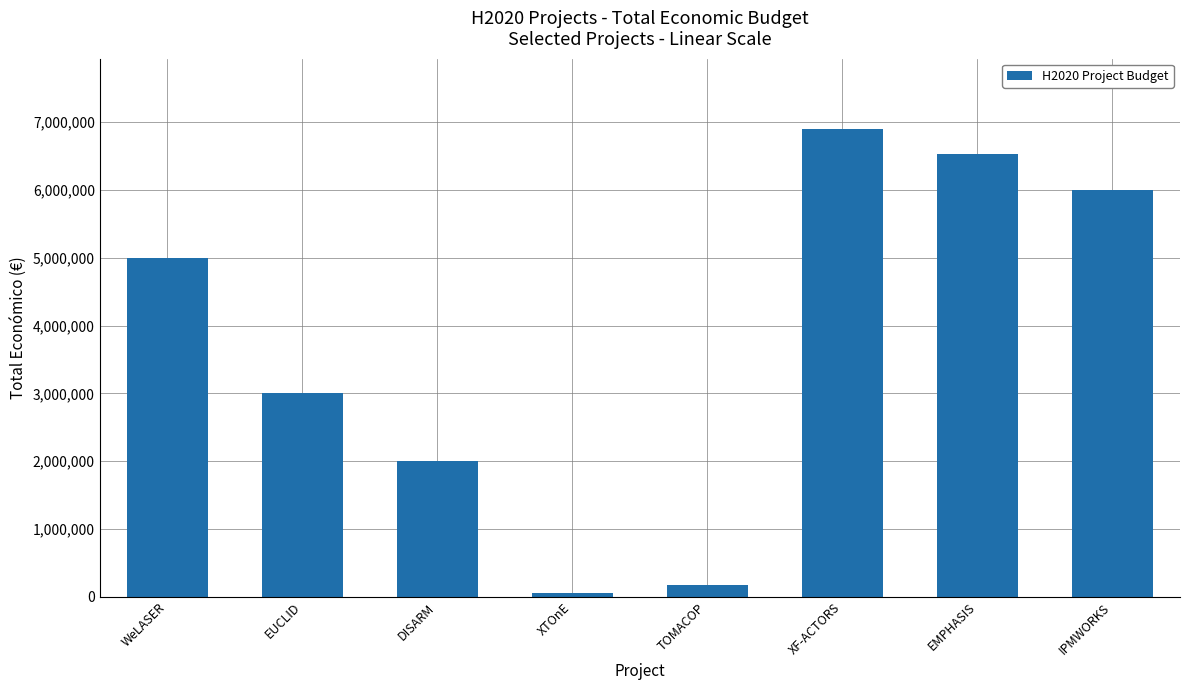

At which category does the chart reach its peak across all series?

XF-ACTORS